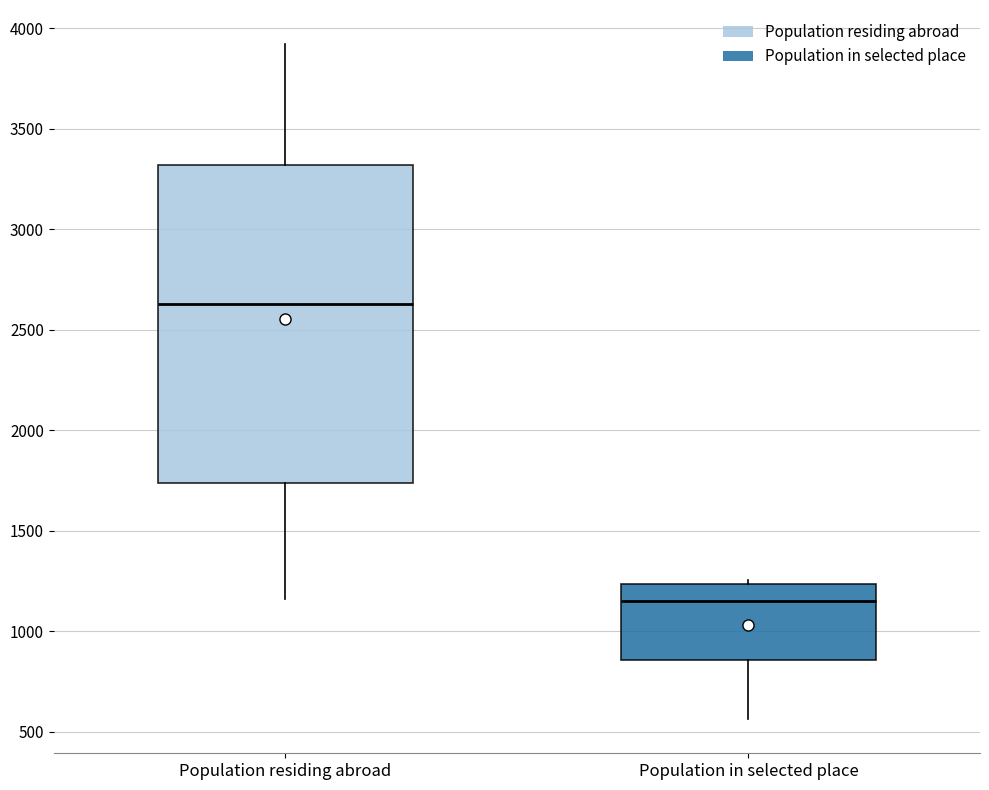

Where does the median line of the box for Population residing abroad sit on the y-axis? The values are not printed on the chart, so give them approximately, as read against the axis.

2650